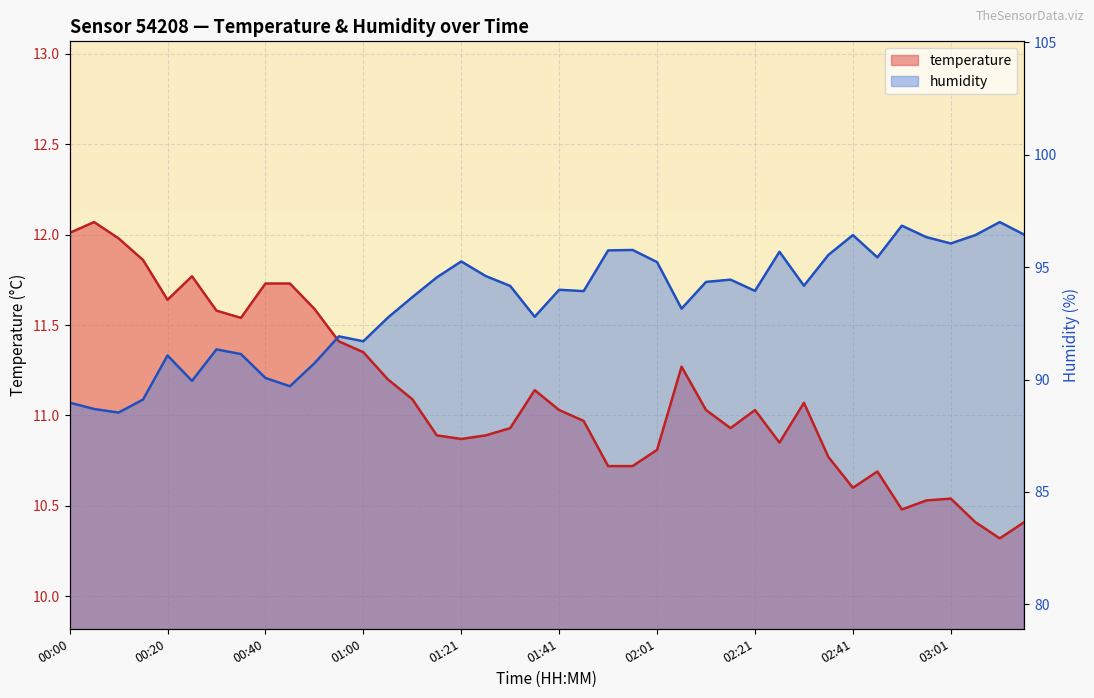

At how many categories does at least one series exceed 11?

40